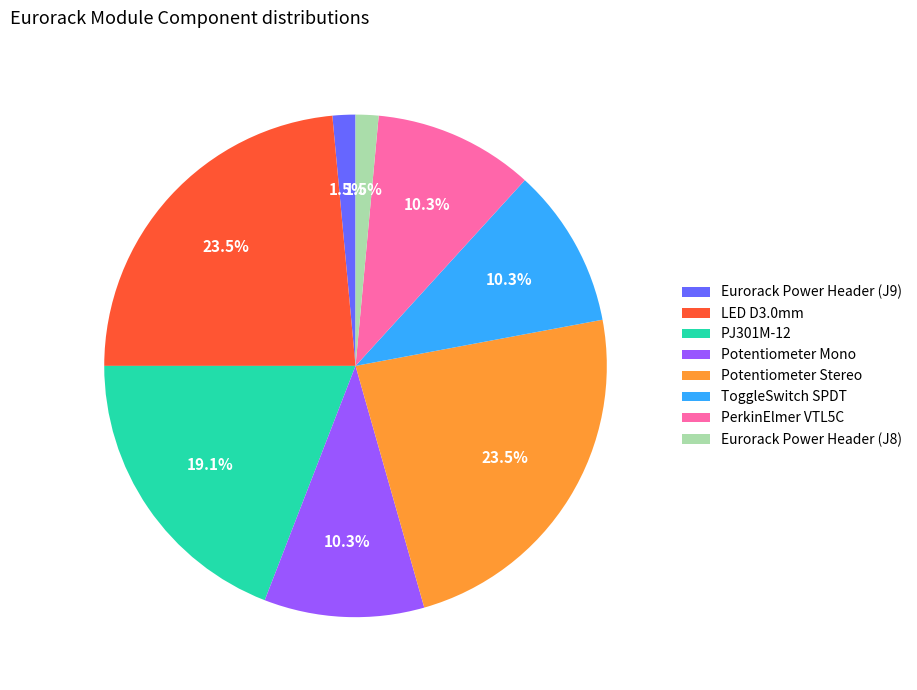

Is there a majority slice in this chart?

No